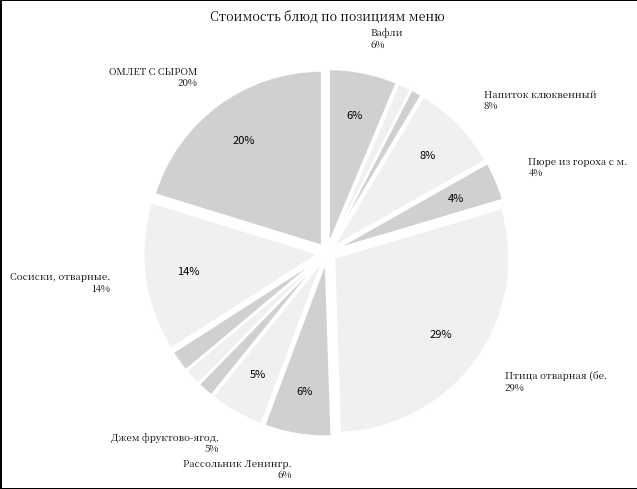

Combined, do Хлеб пшеничный and Сосиски, отварные. account for over 50%?

No